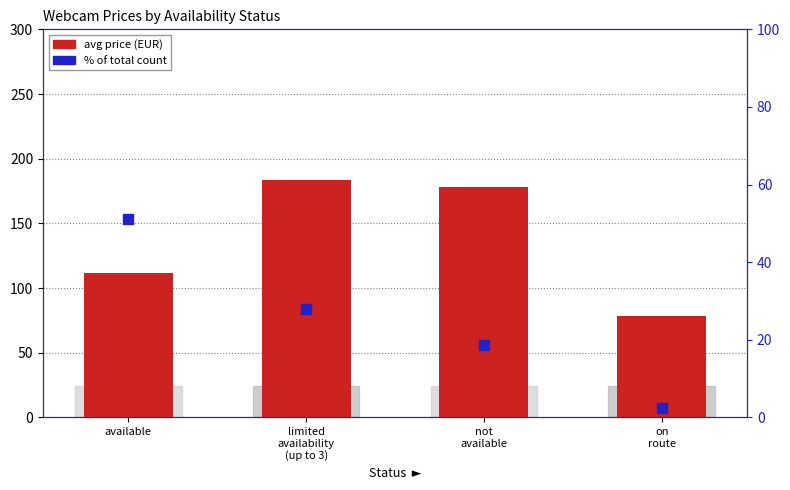

What is the total value across all series at on
route?

80.4